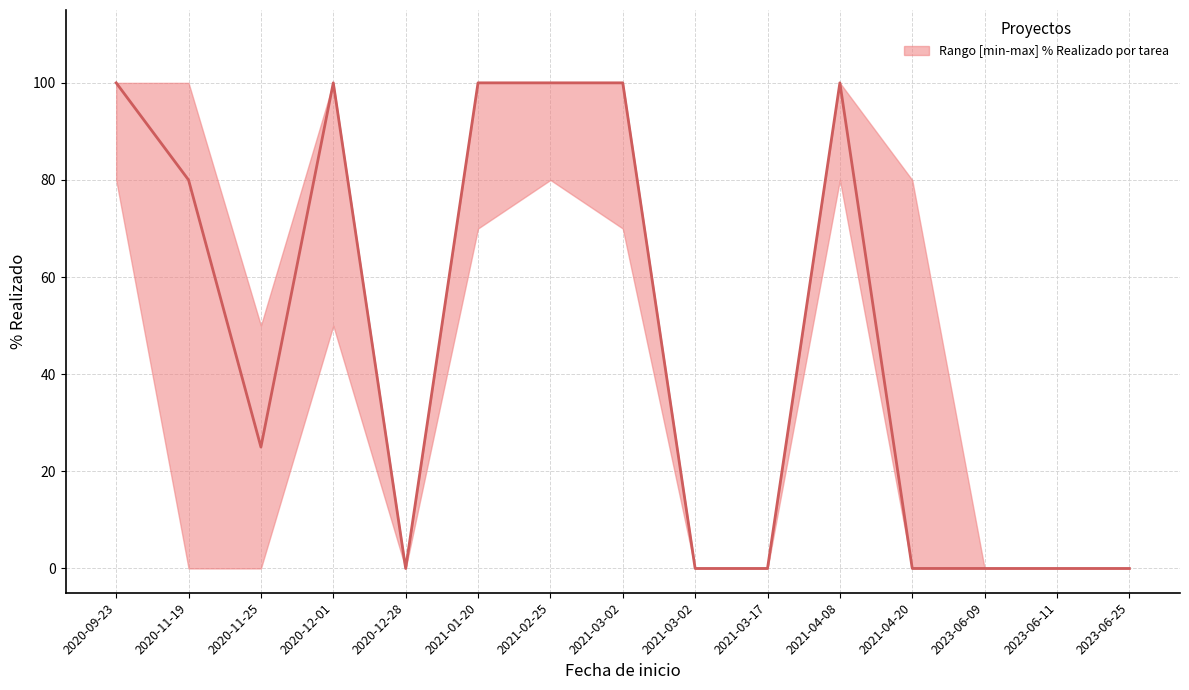

Reading right to left, extract all data points from this chart.

0	0	0	0	100	0	0	100	100	100	0	100	25	80	100